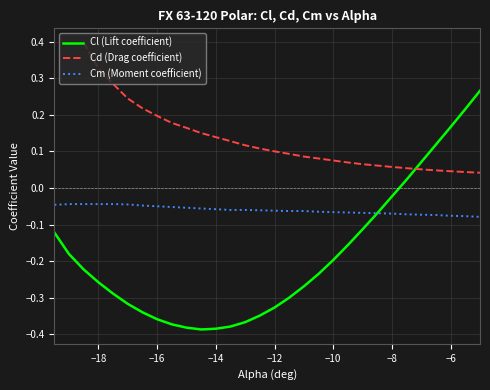

The Cl (Lift coefficient) series shows -0.2 at −10. True or false?

True